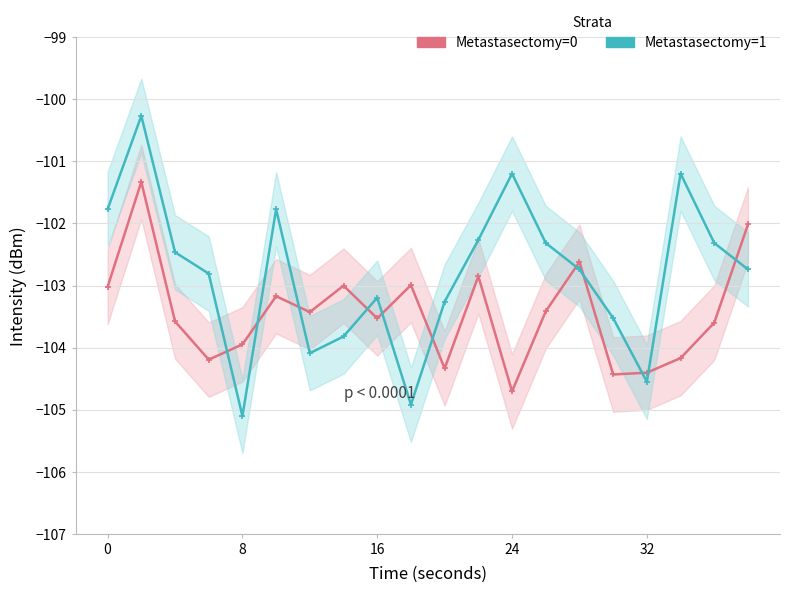

What are all the series names shown in the legend?

Metastasectomy=0, Metastasectomy=1